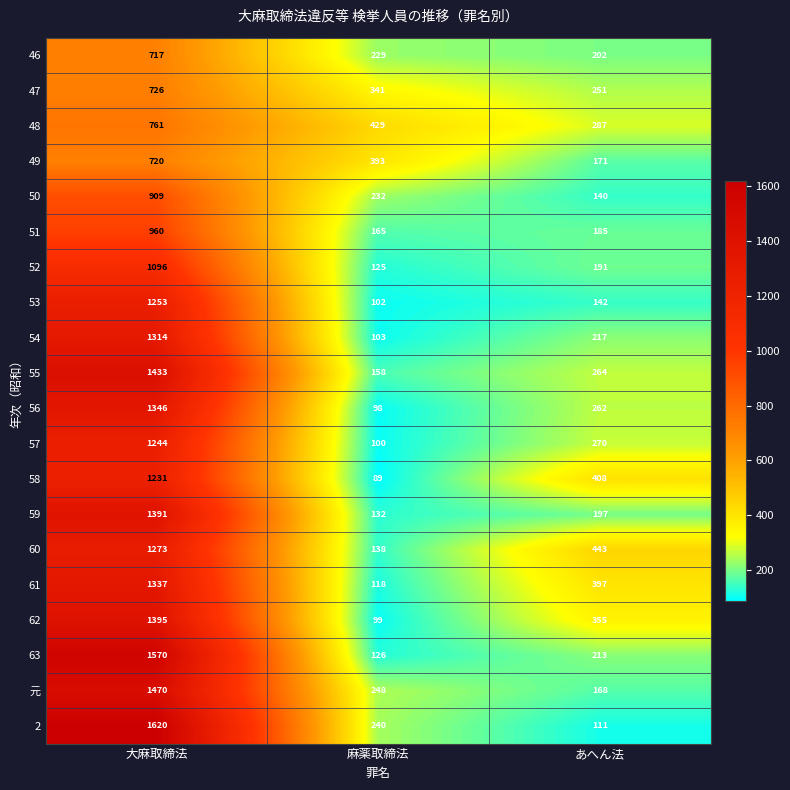

The 元 series shows 114 at 麻薬取締法. True or false?

False